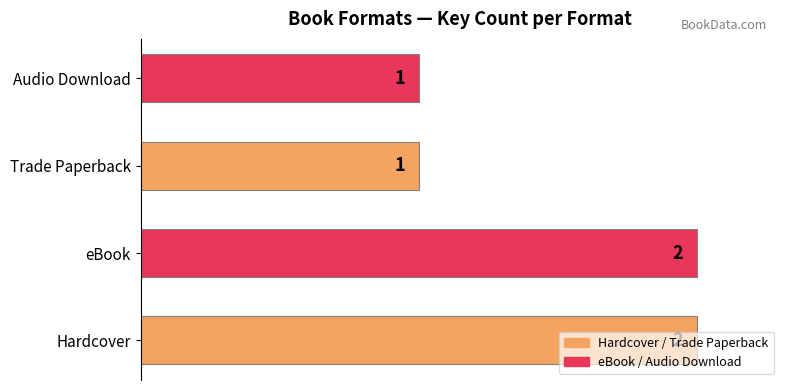

How many values are between 1 and 2?

4